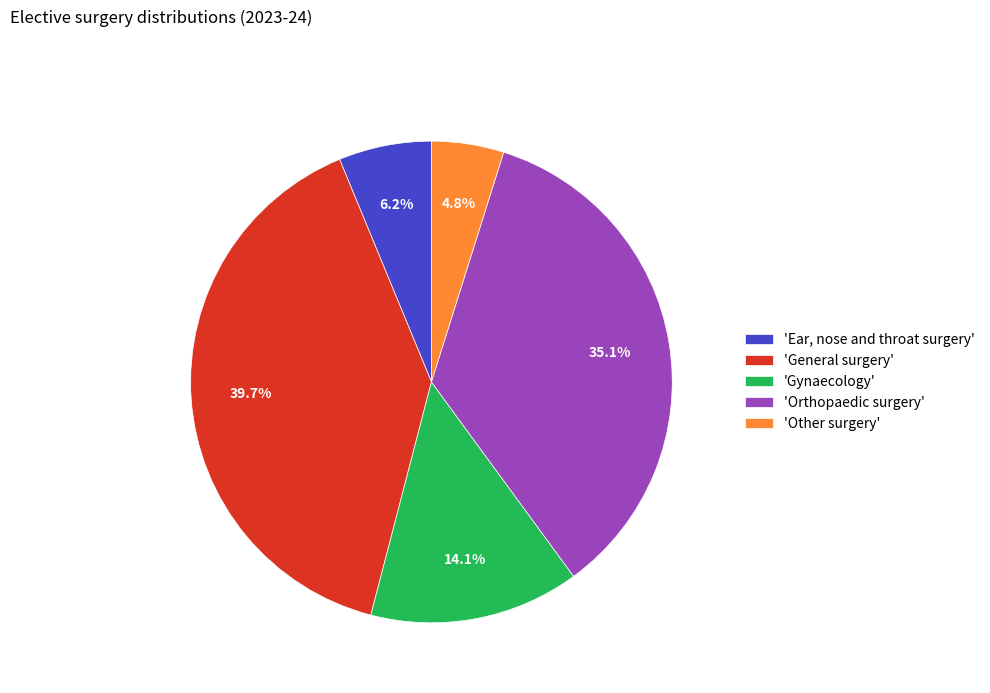

Between 'Orthopaedic surgery' and 'Gynaecology', which is larger?

'Orthopaedic surgery'